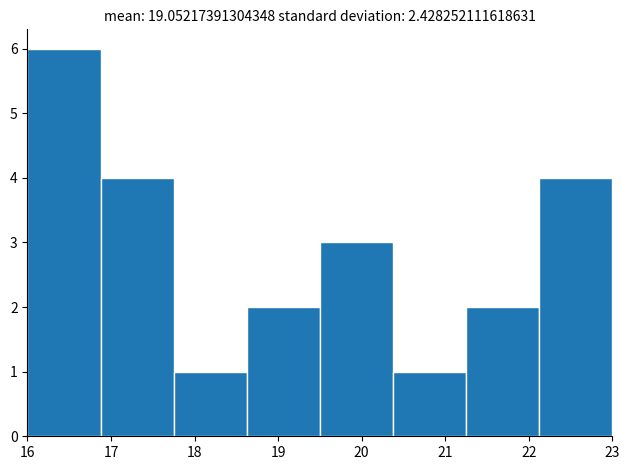

What is the height of the bar covering 16.0 to 16.9 on the x-axis? Neither the bar edges nor the heights are printed on the chart, so give them approximately, as read against the axes.

6